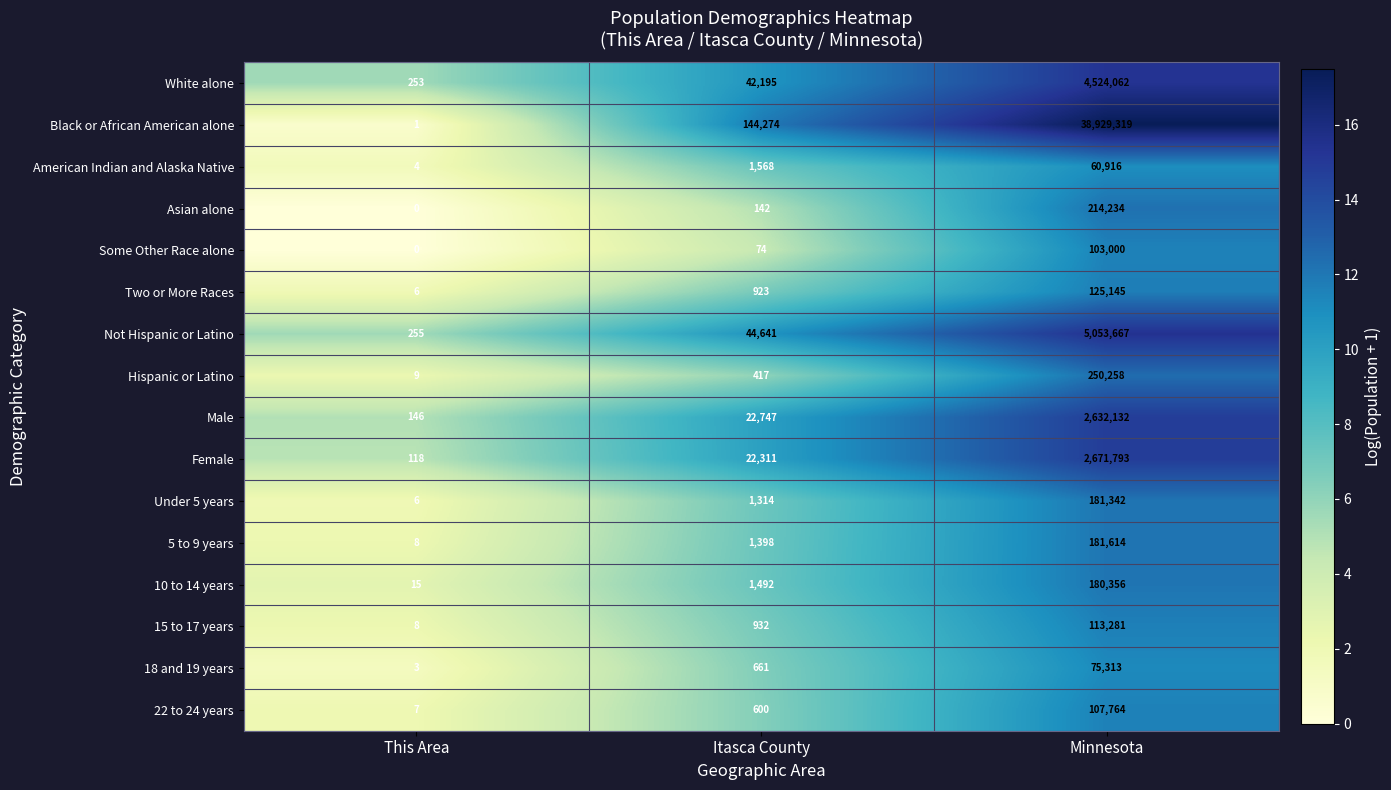

What is the spread (max minus min) of values at This Area?

255